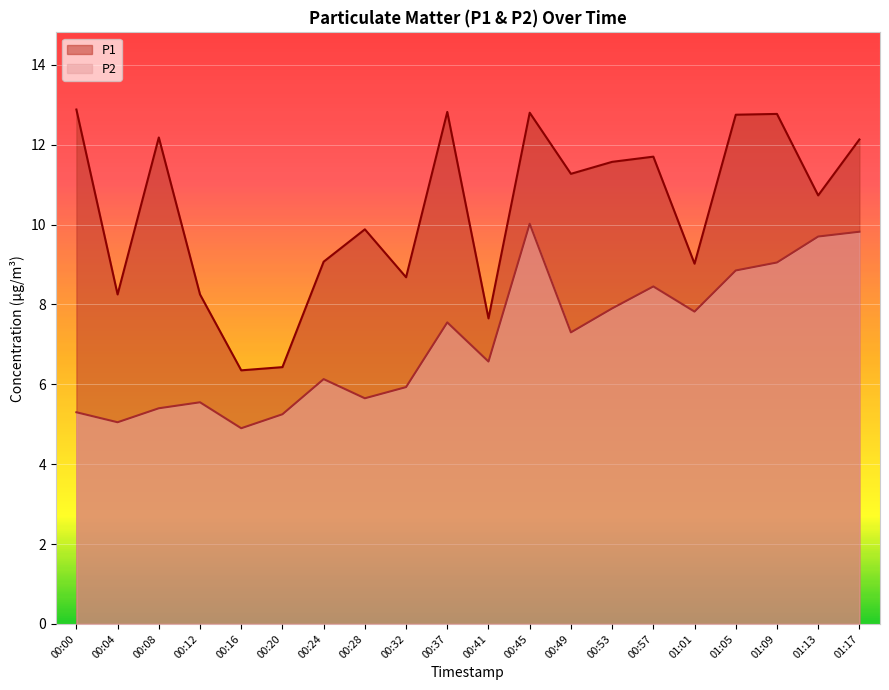

True or false: P2 and P1 cross at least once.

False